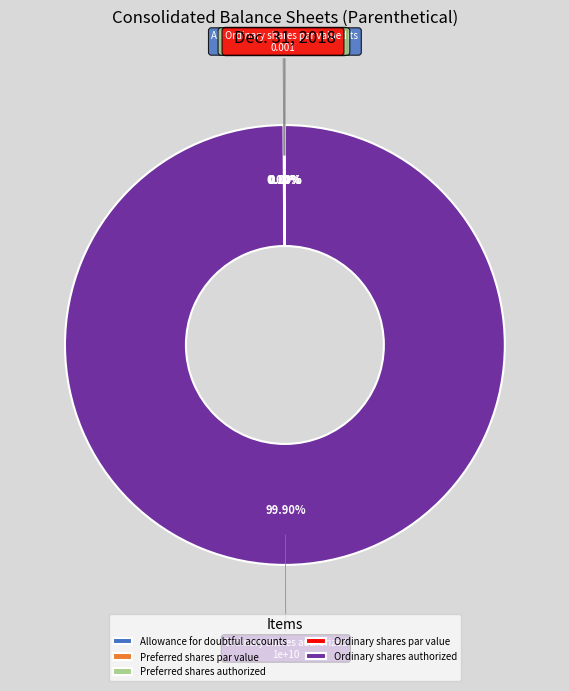

Count the number of slices in the pie.

5